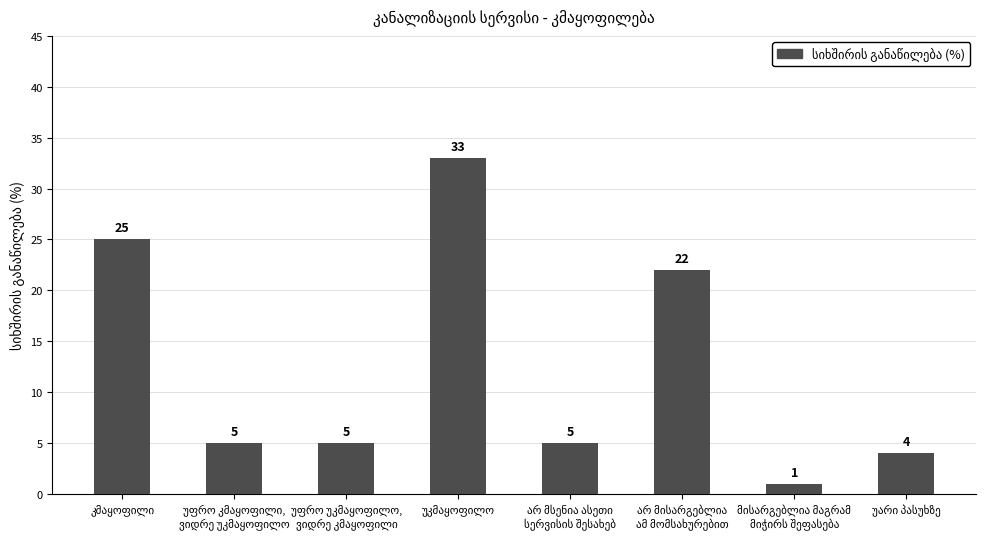

What is the maximum value shown in the chart?

33